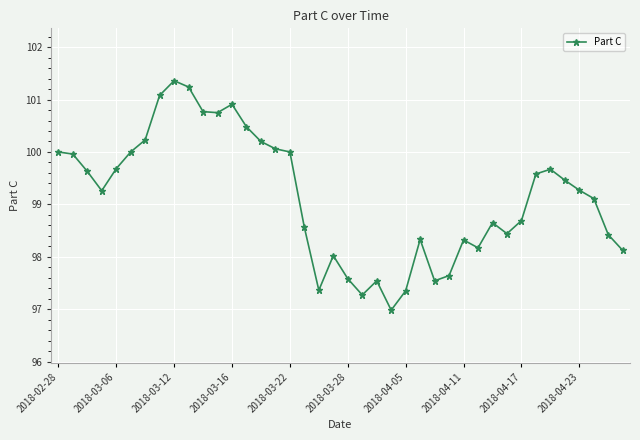

What is the value of the 17th point from the left?

100.0